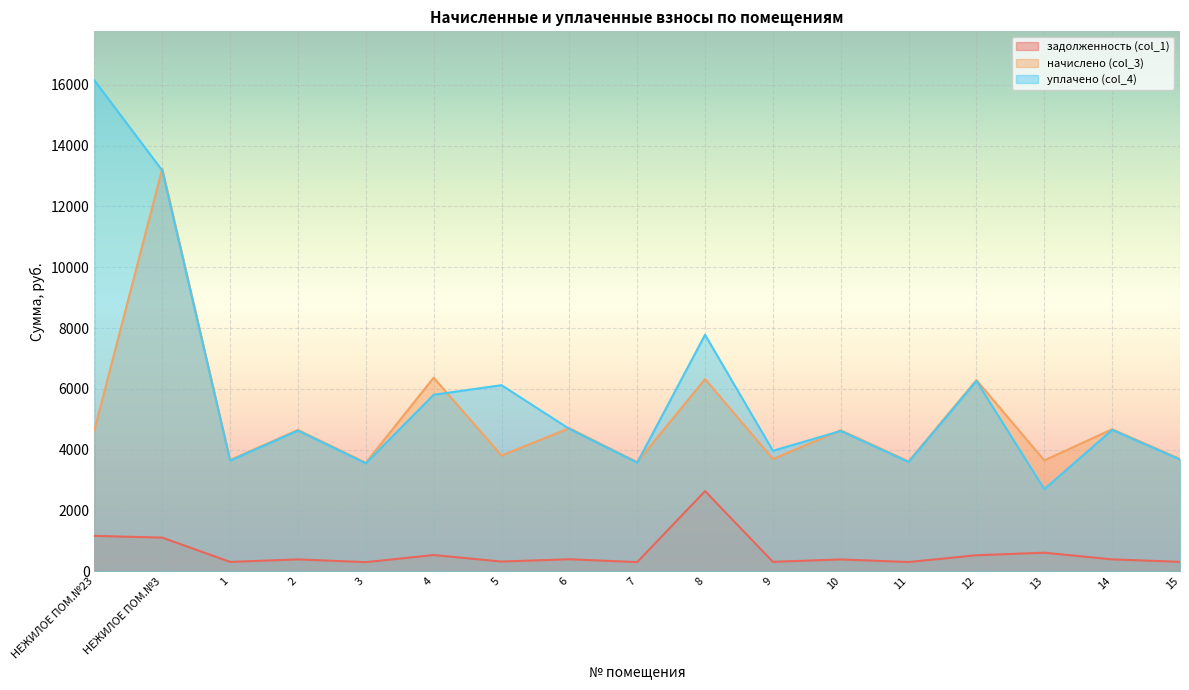

Which category has the highest value across all series?

НЕЖИЛОЕ ПОМ.№23